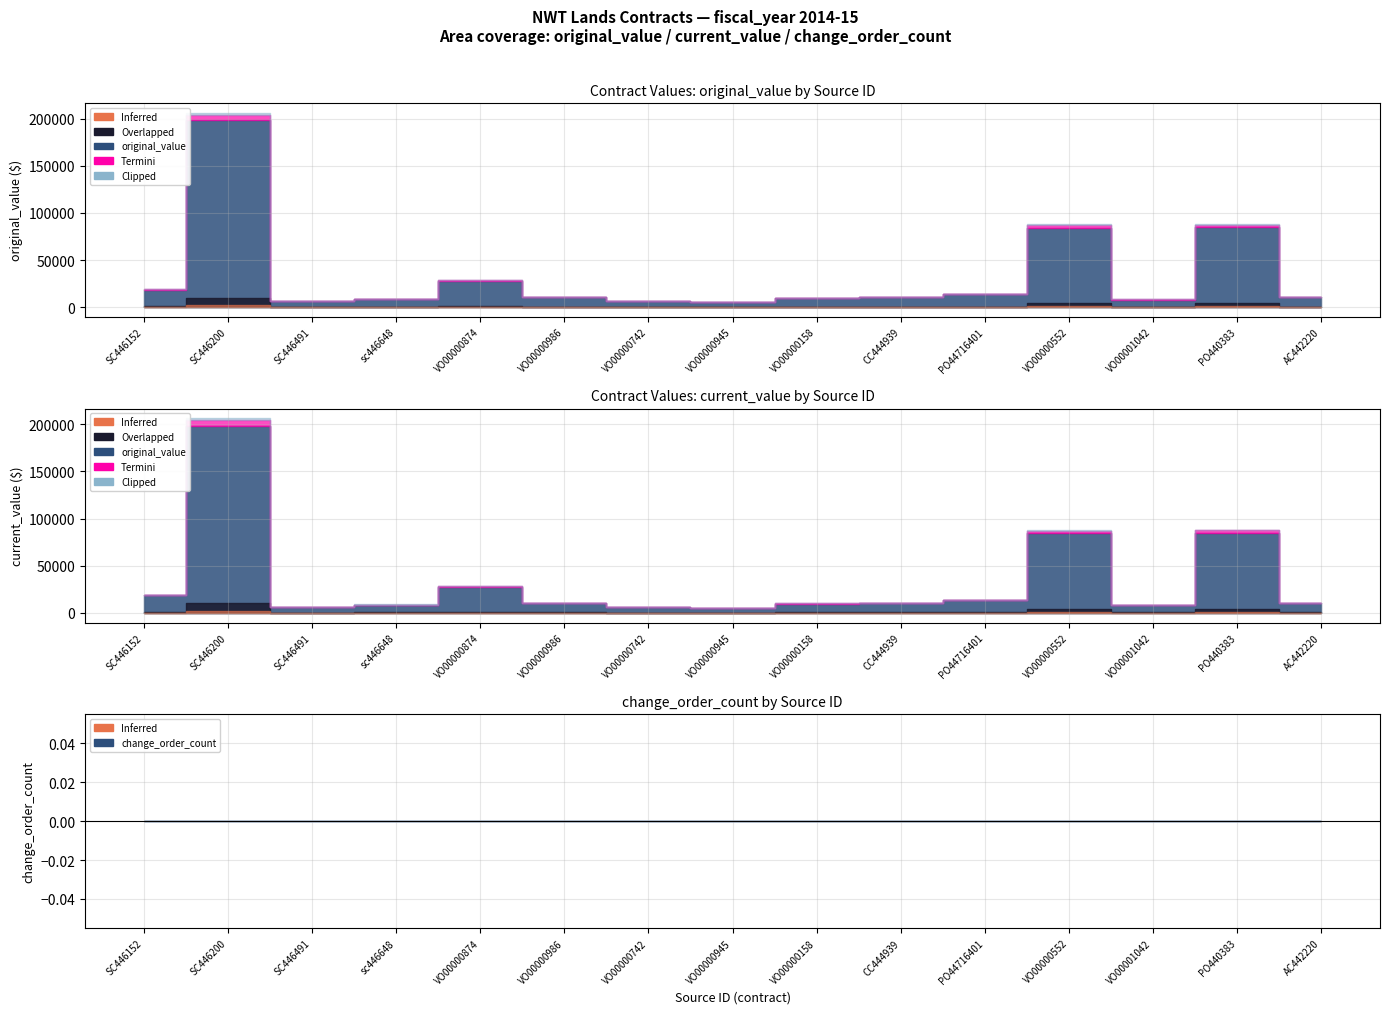

Between AC442220 and SC446491, which is larger?

AC442220